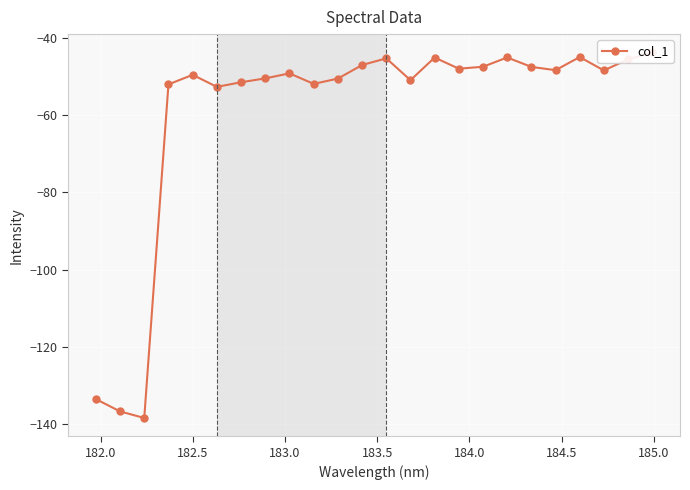

Is it true that the value at 13 is -73.8?

False